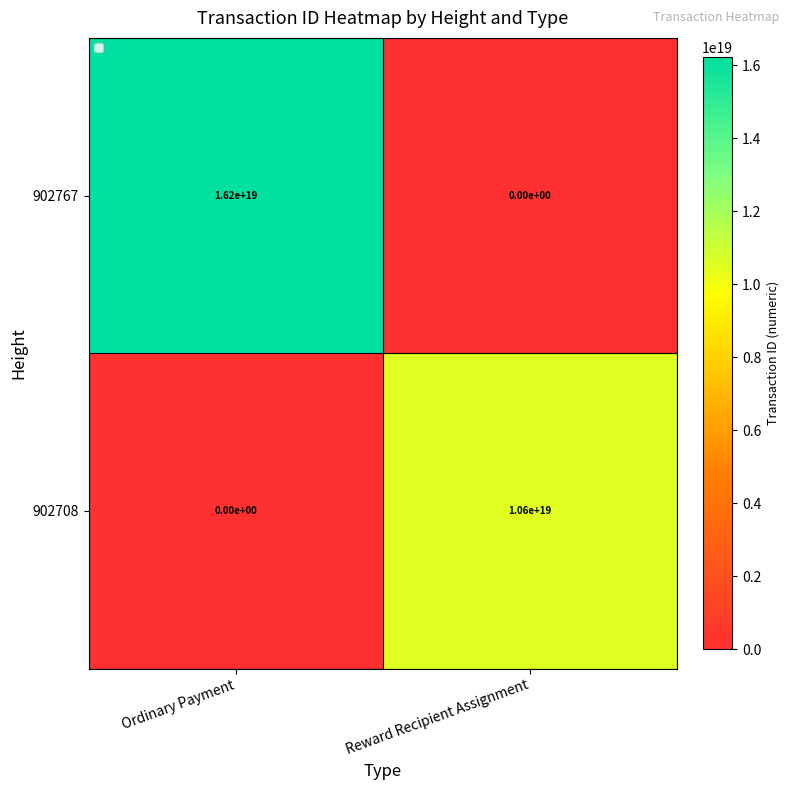

At which label is 902708 closest to 5300000000000000000?

Ordinary Payment